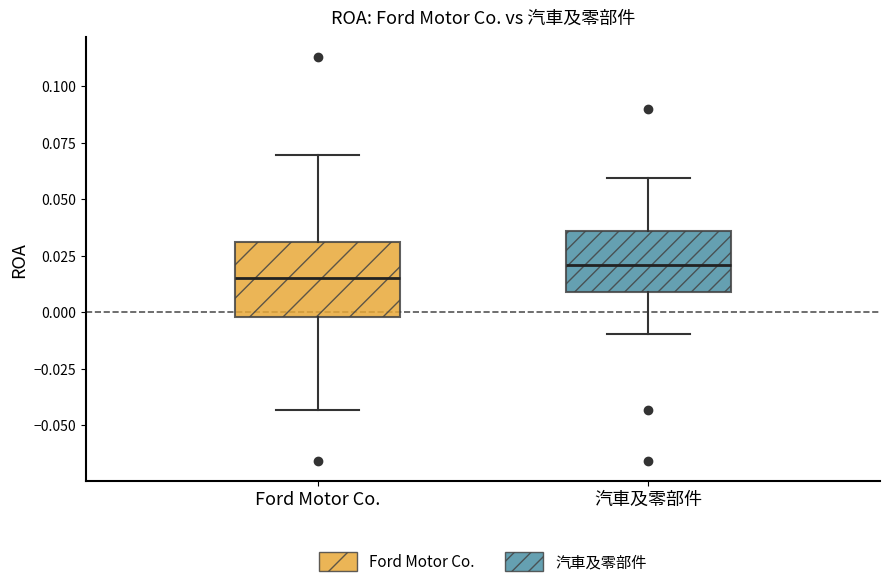

Which box's median line is the lowest?

Ford Motor Co.